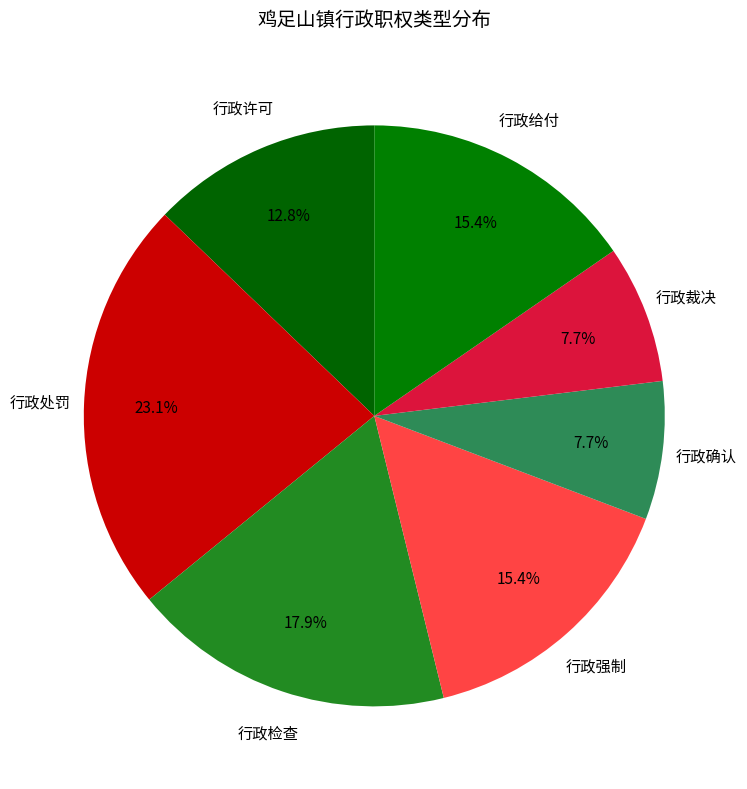

What is the ratio of the value at 行政处罚 to the value at 行政确认?

3.0